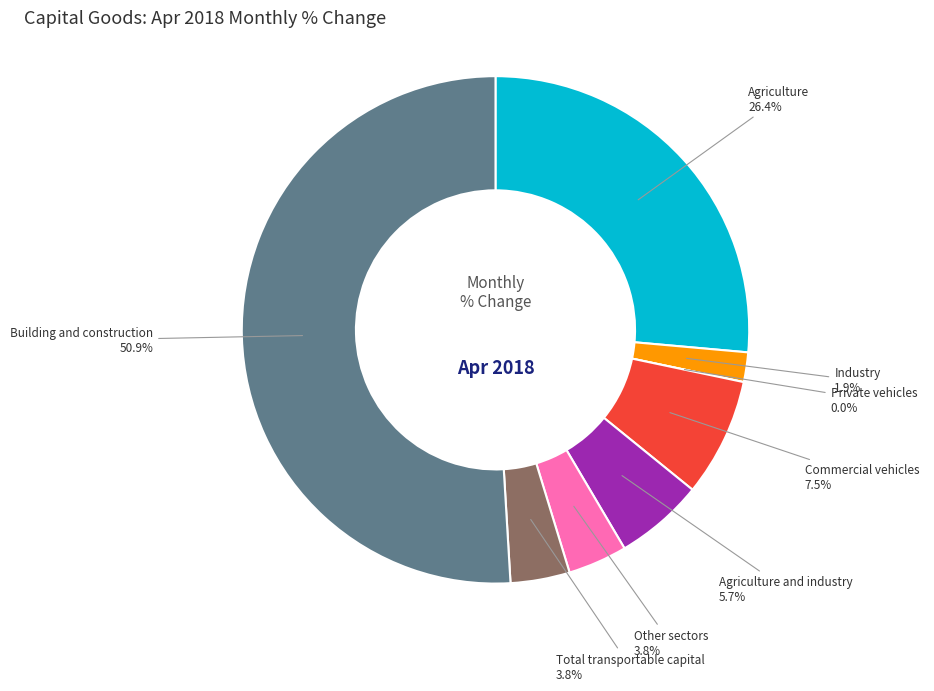

To the nearest percent, what is the average slice percentage?

12%